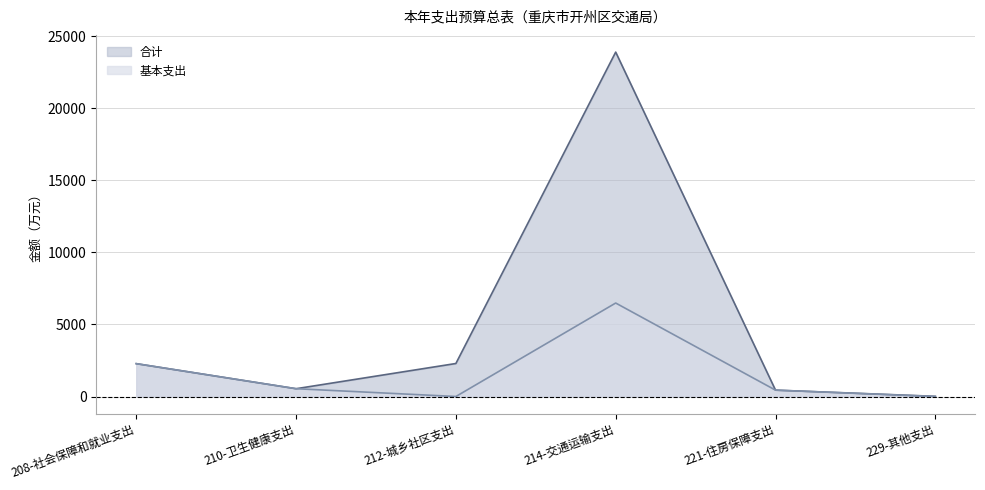

What is the difference between the highest and lowest values at 229-其他支出?

13.0